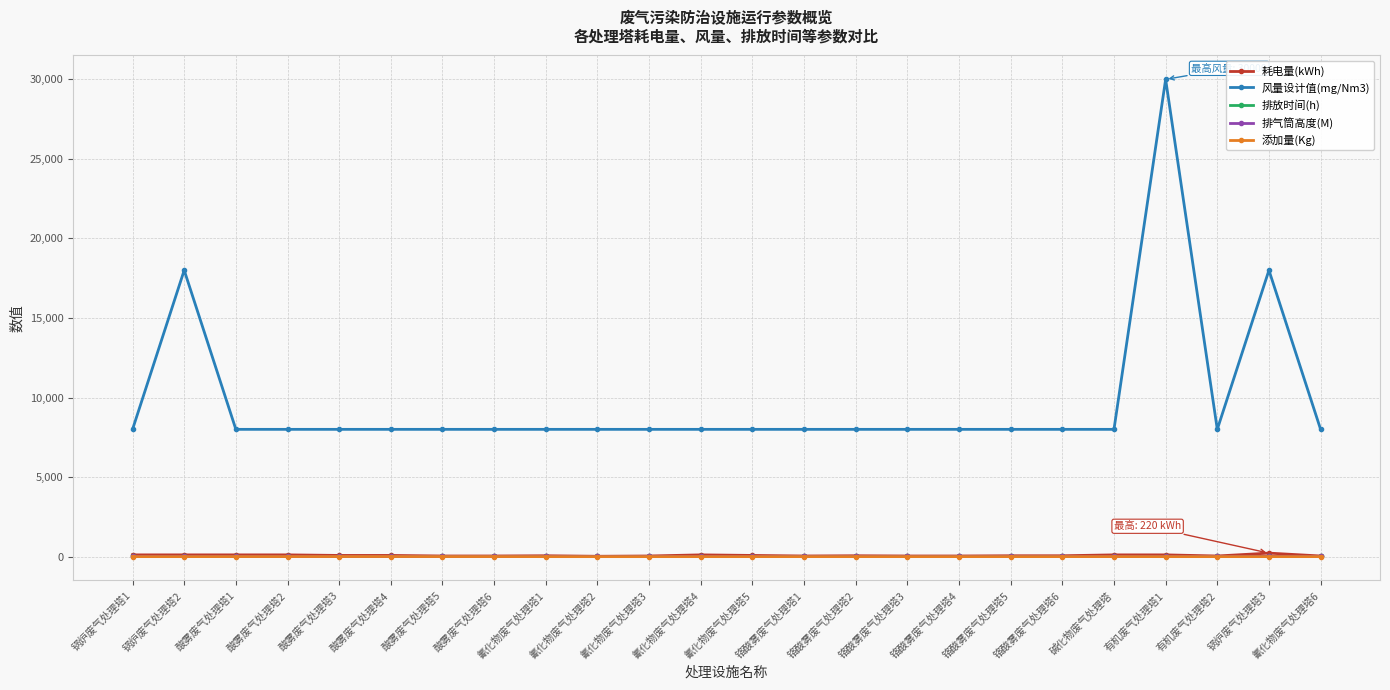

Where is the first local maximum for 风量设计值(mg/Nm3)?

锅炉废气处理塔2